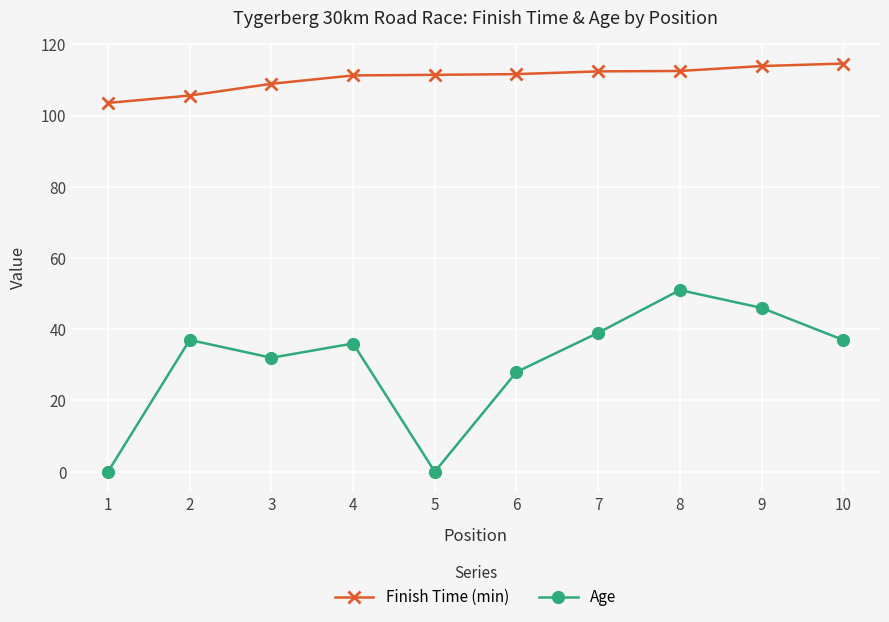

Which series changed the most between 2 and 5?

Age